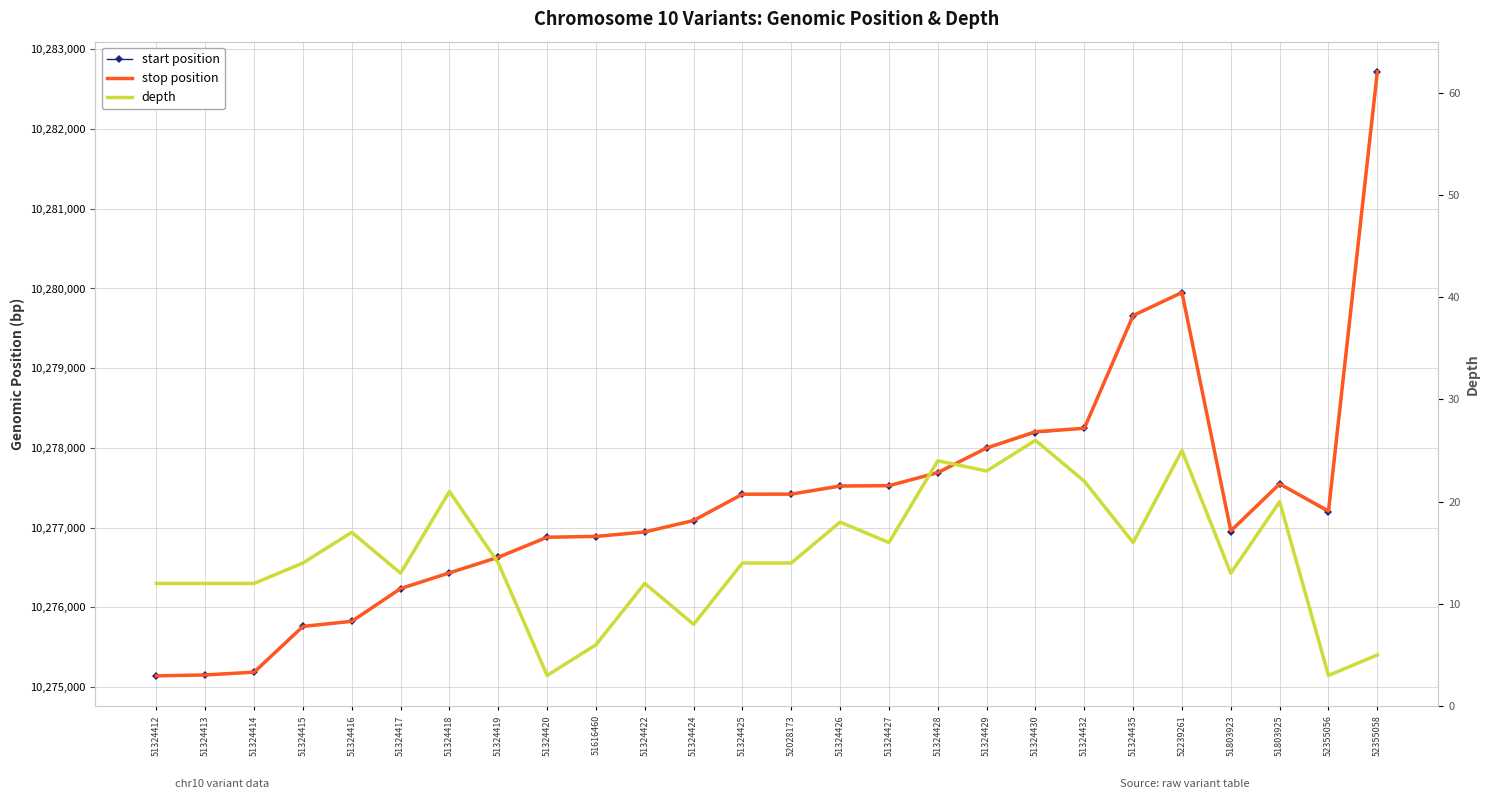

Where does the stop position series first go above 10277207?

51324425